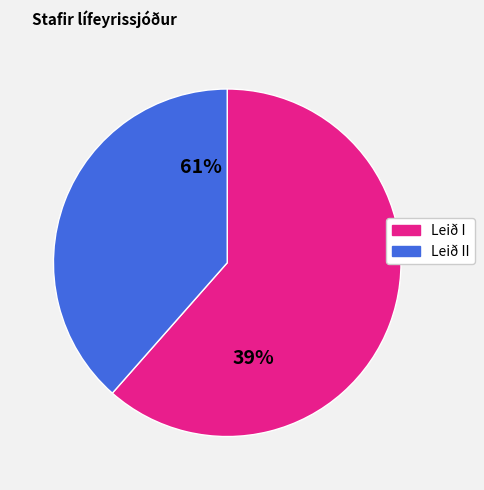

Count the number of slices in the pie.

2